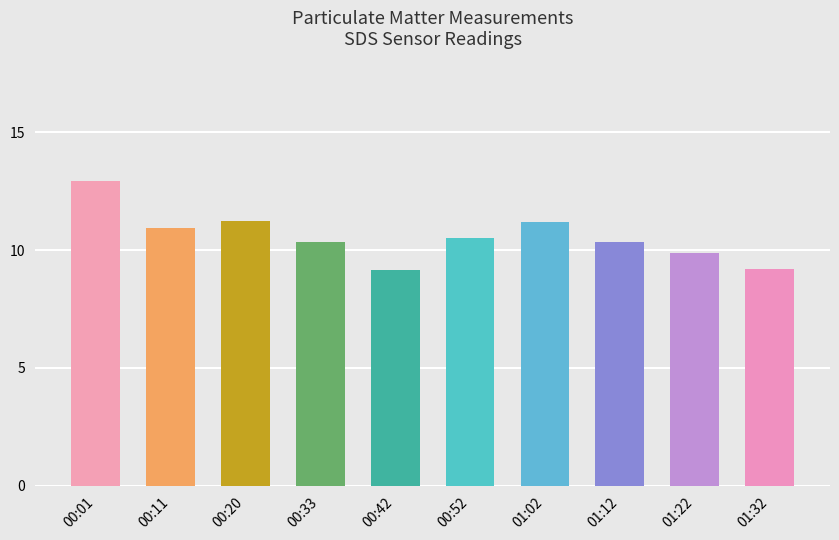

Which category has the highest value across all series?

00:01